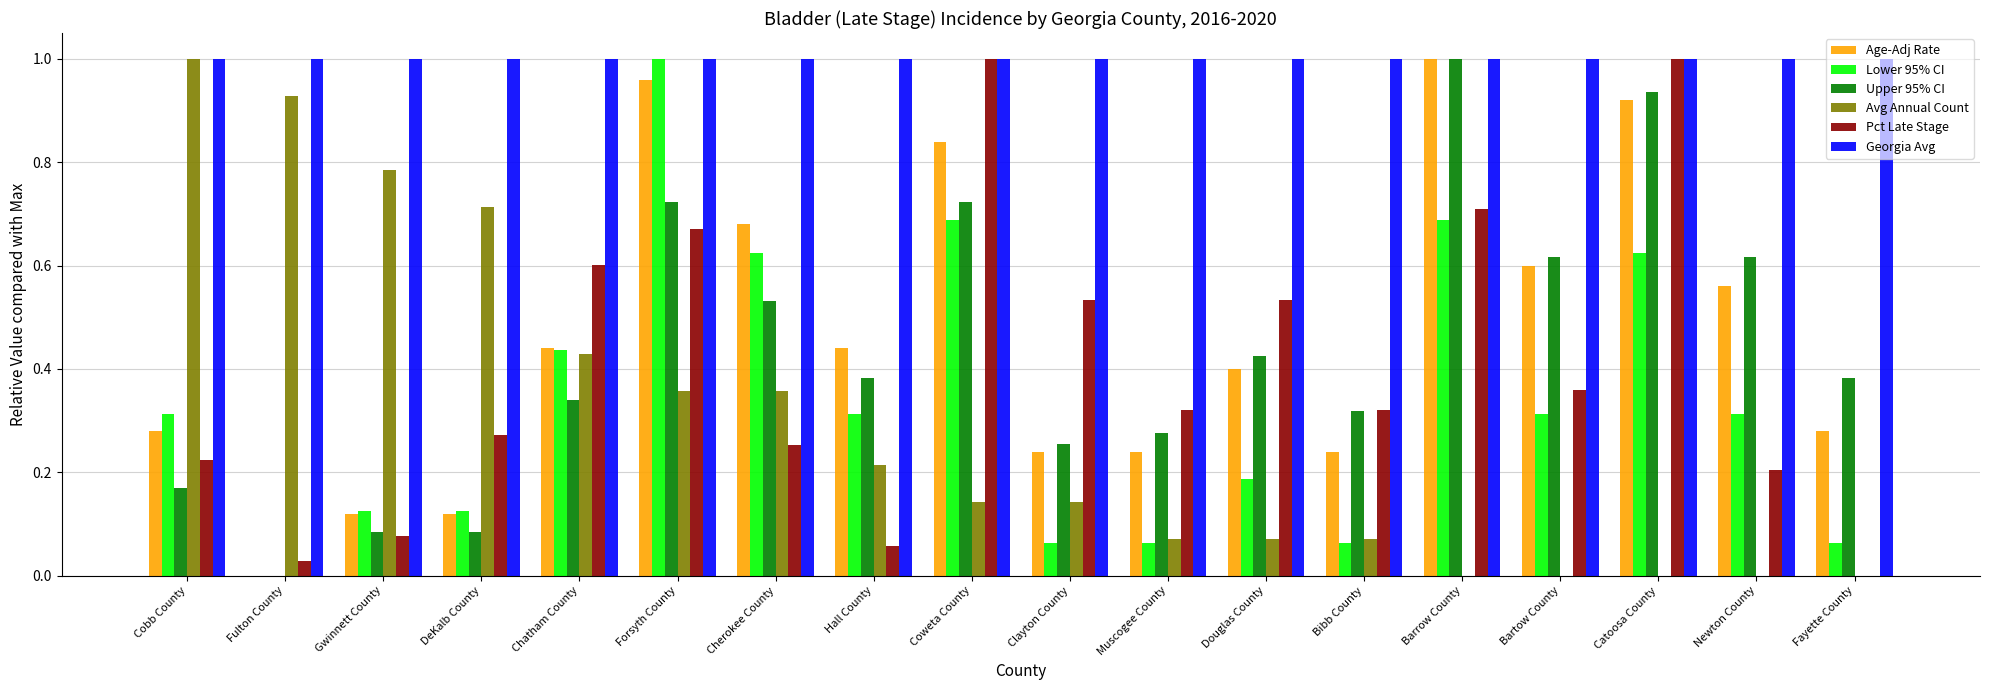

Is it true that Avg Annual Count equals 0.4 at Catoosa County?

False